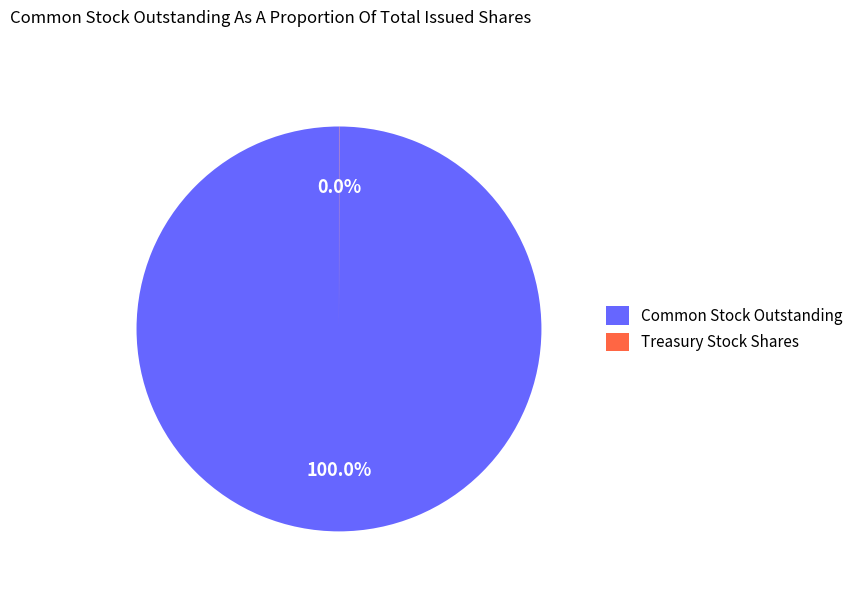

Which category has the biggest portion of the pie?

Common Stock Outstanding